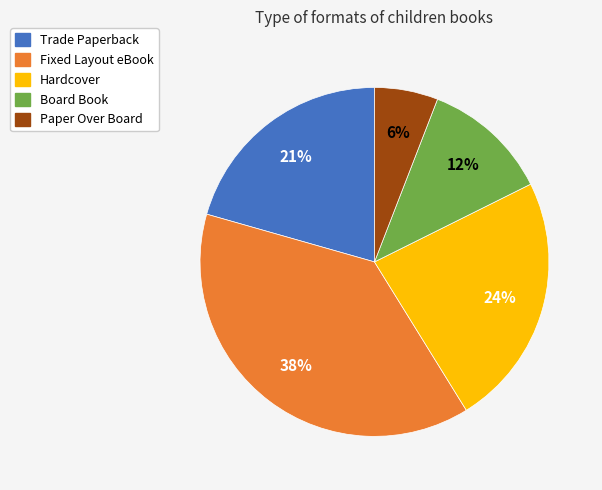

True or false: Board Book accounts for 12% of the total.

True